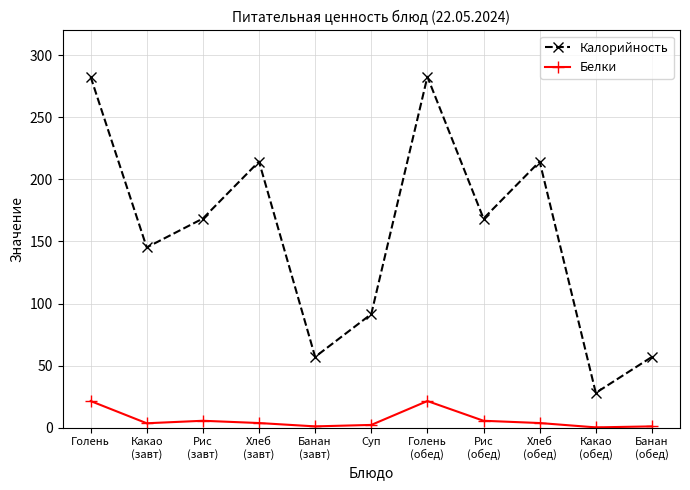

At which label does Калорийность reach its minimum?

Какао
(обед)